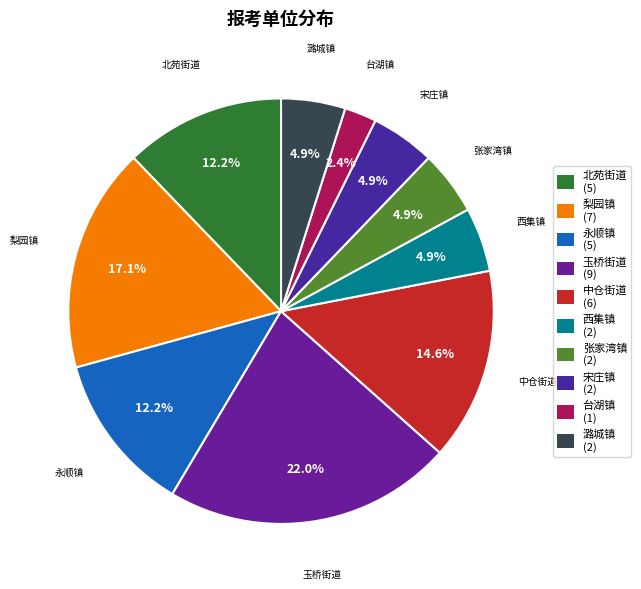

To the nearest percent, what portion does 台湖镇 represent?

2%